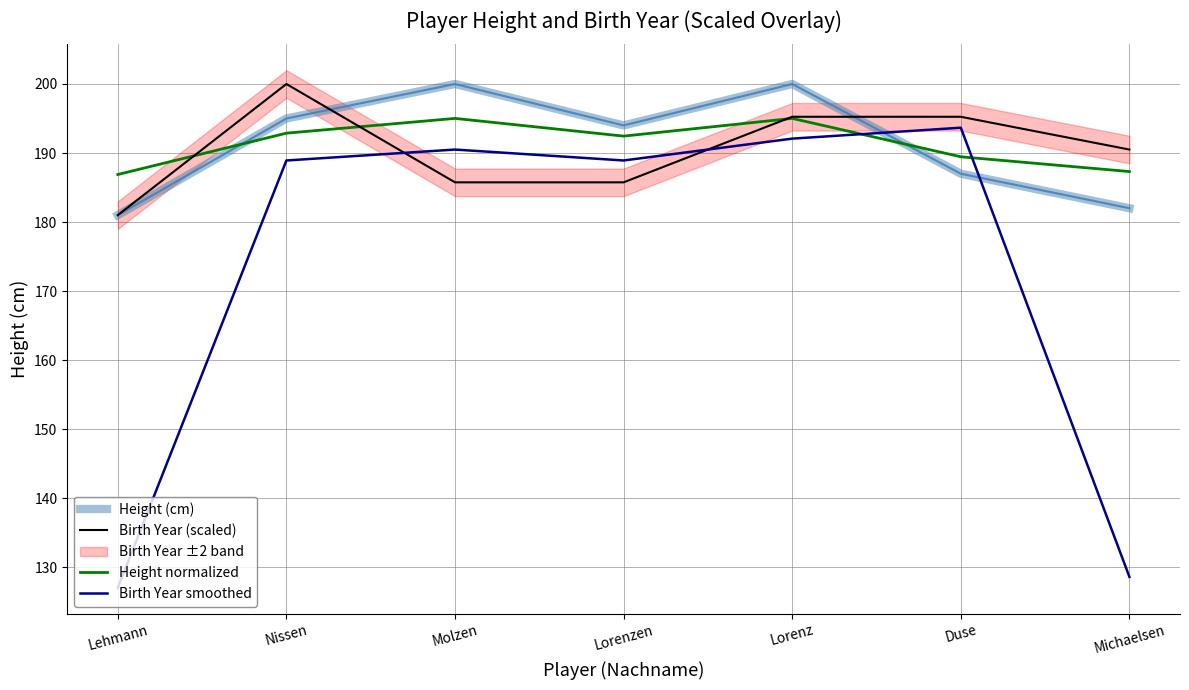

What is the value of the Birth Year smoothed point at the 1st from the left?

127.0